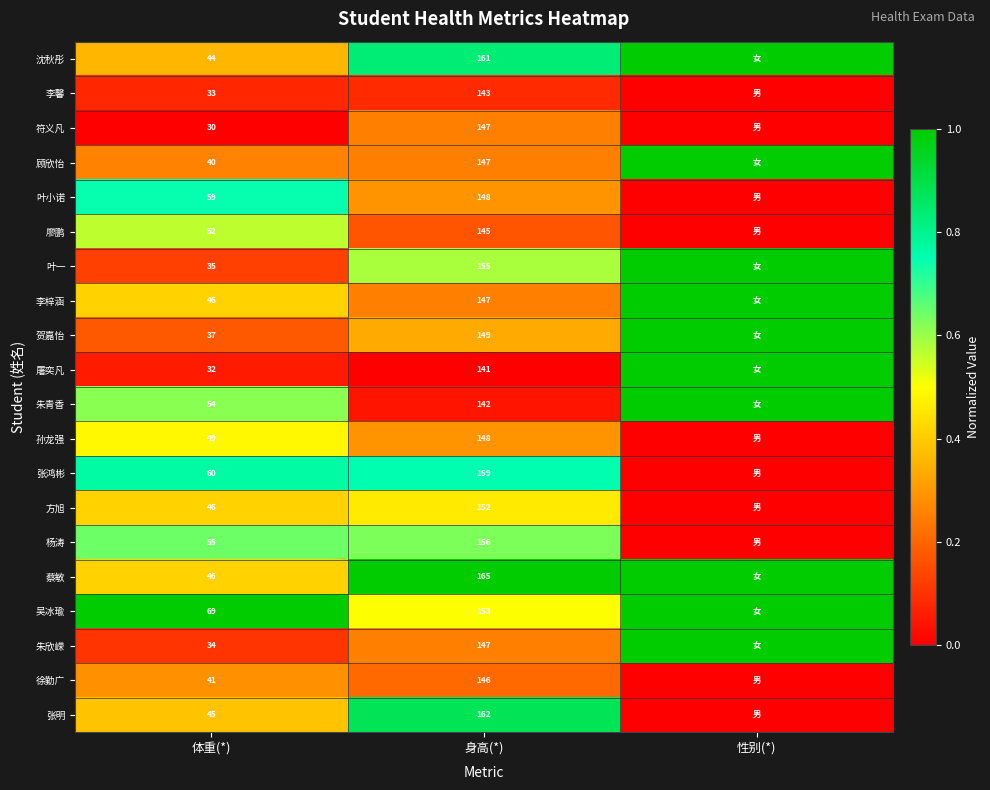

What is the difference between the highest and lowest values at 体重(*)?

39